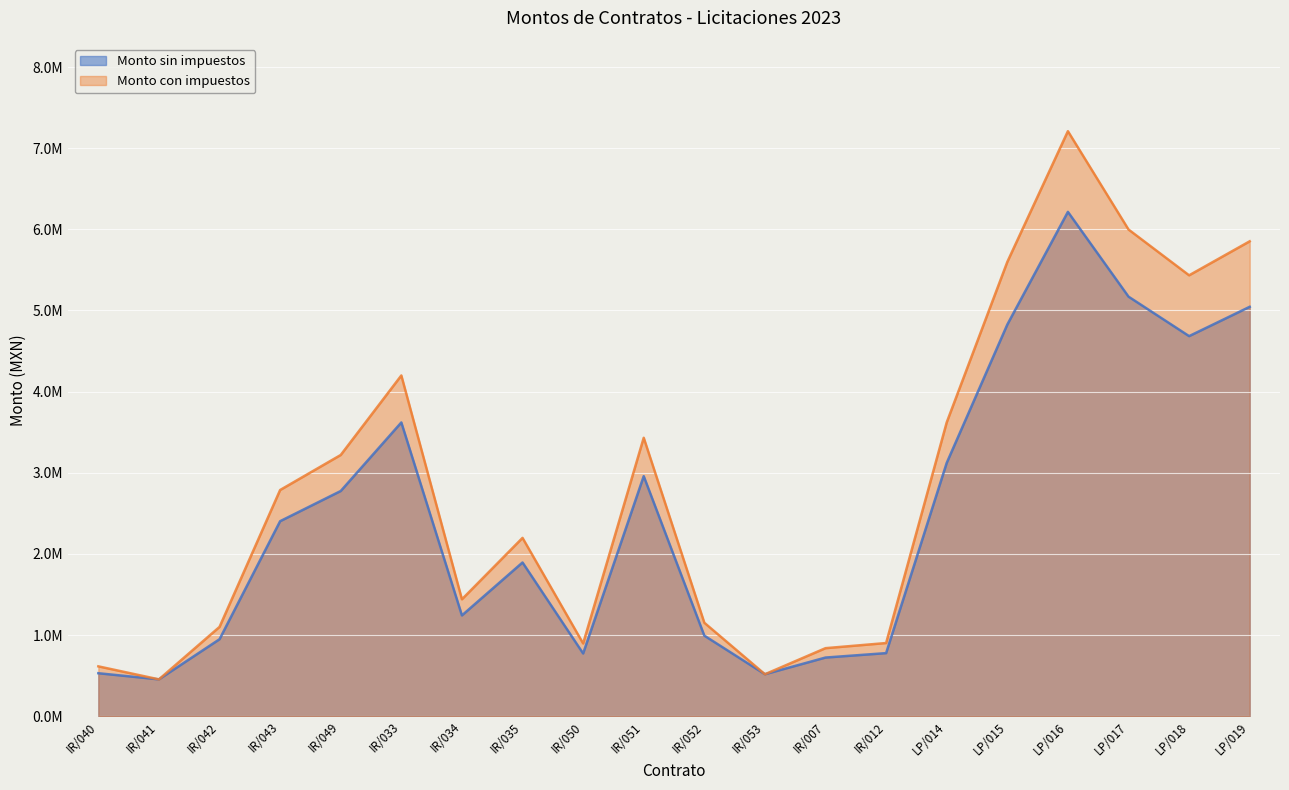

At which label does Monto con impuestos first exceed 2787284?

IR/043